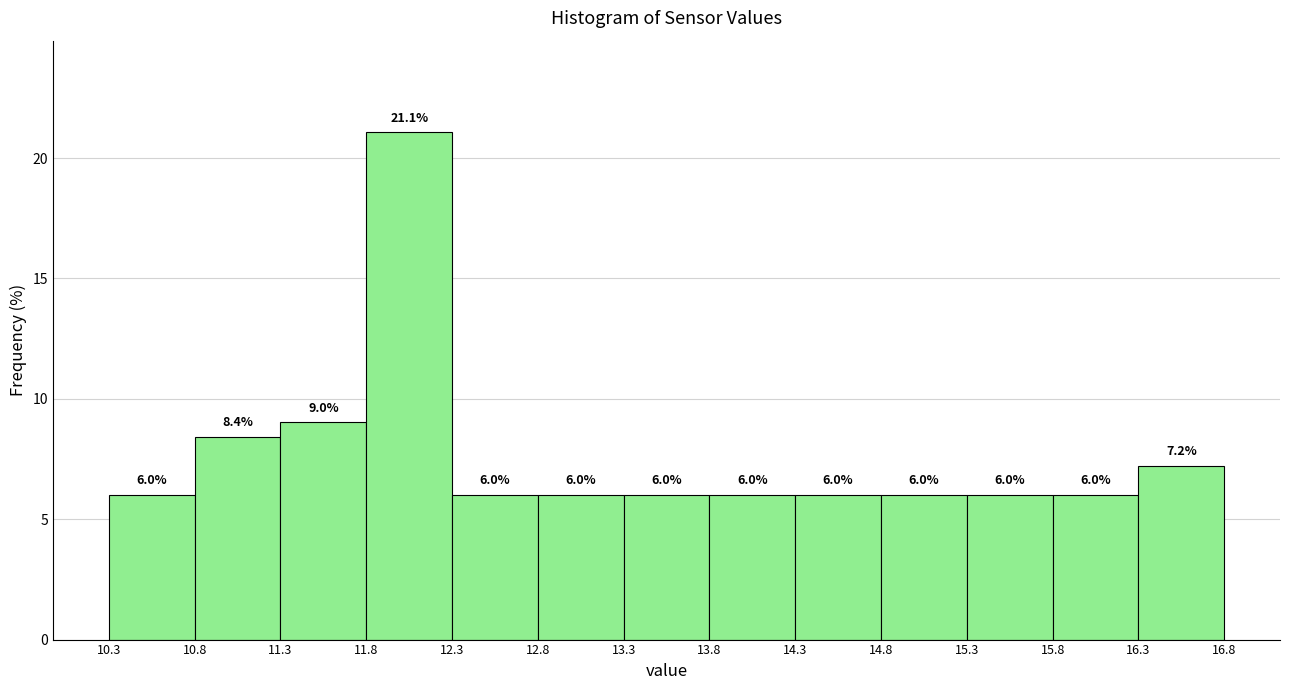

How tall is the bar that spans 13.8 to 14.3 on the x-axis?

6.0